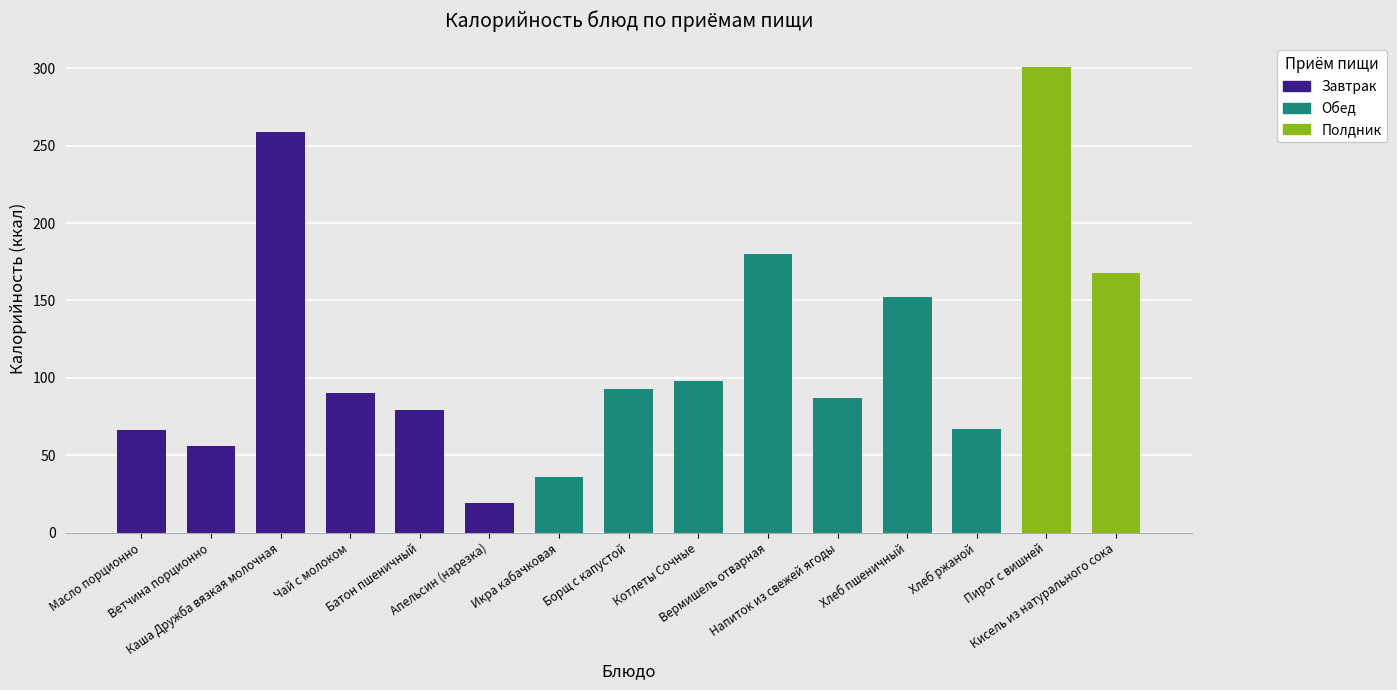

What is the value of the 10th bar from the left?

180